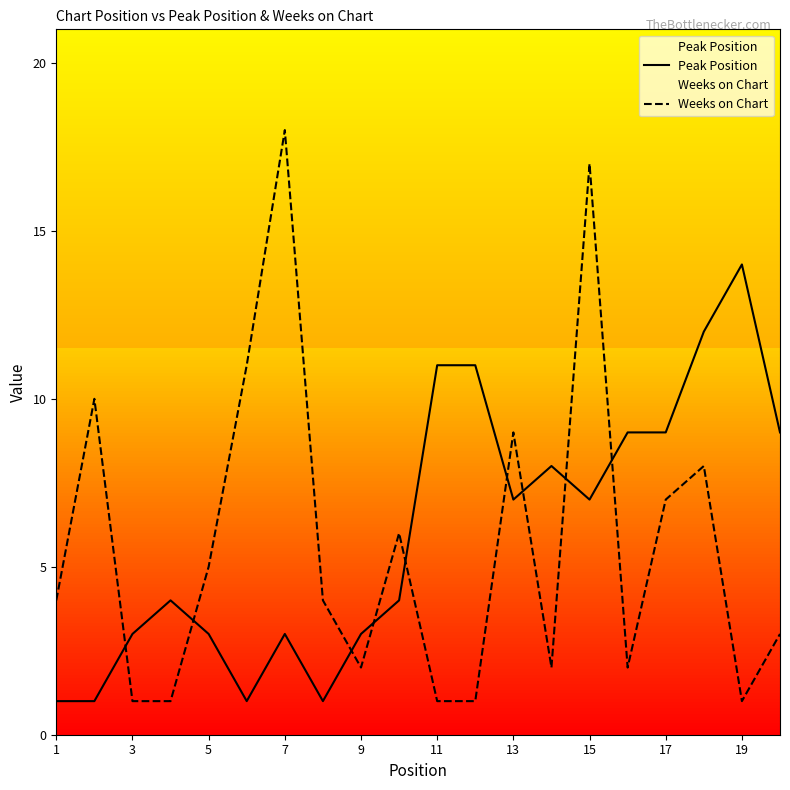

What is the sum of the Peak Position values at 13 and 11?

18